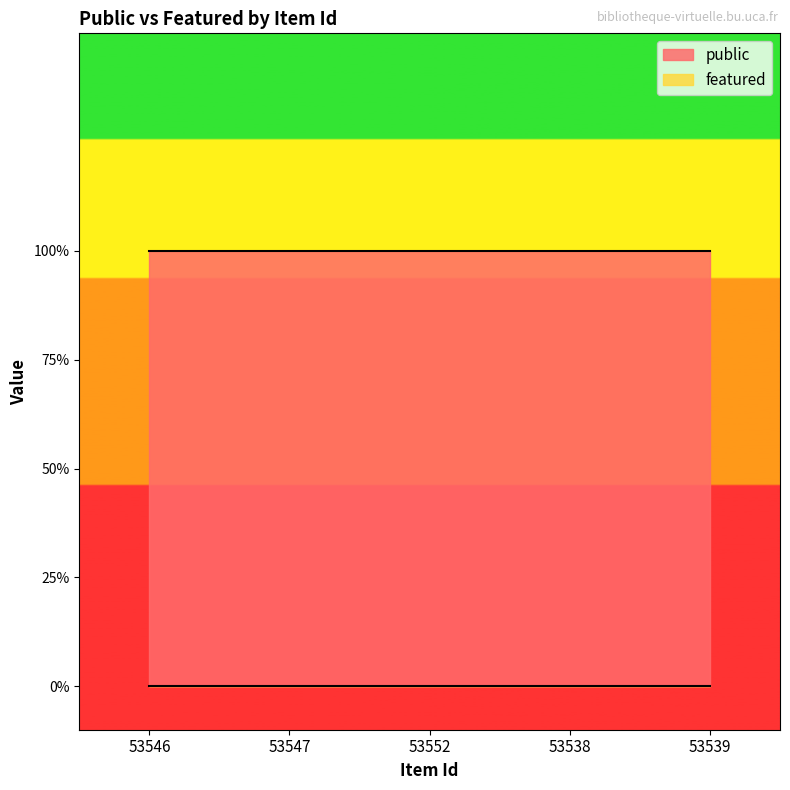

How many lines are shown in the chart?

2